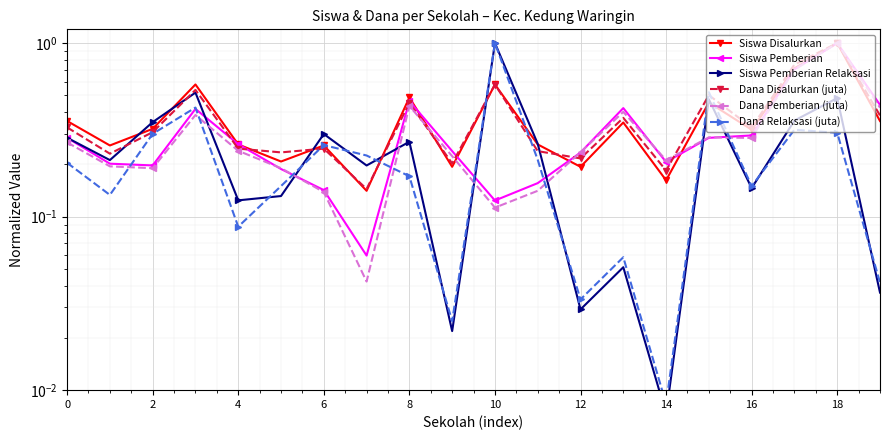

What is the average value of the Siswa Pemberian Relaksasi series?

0.3